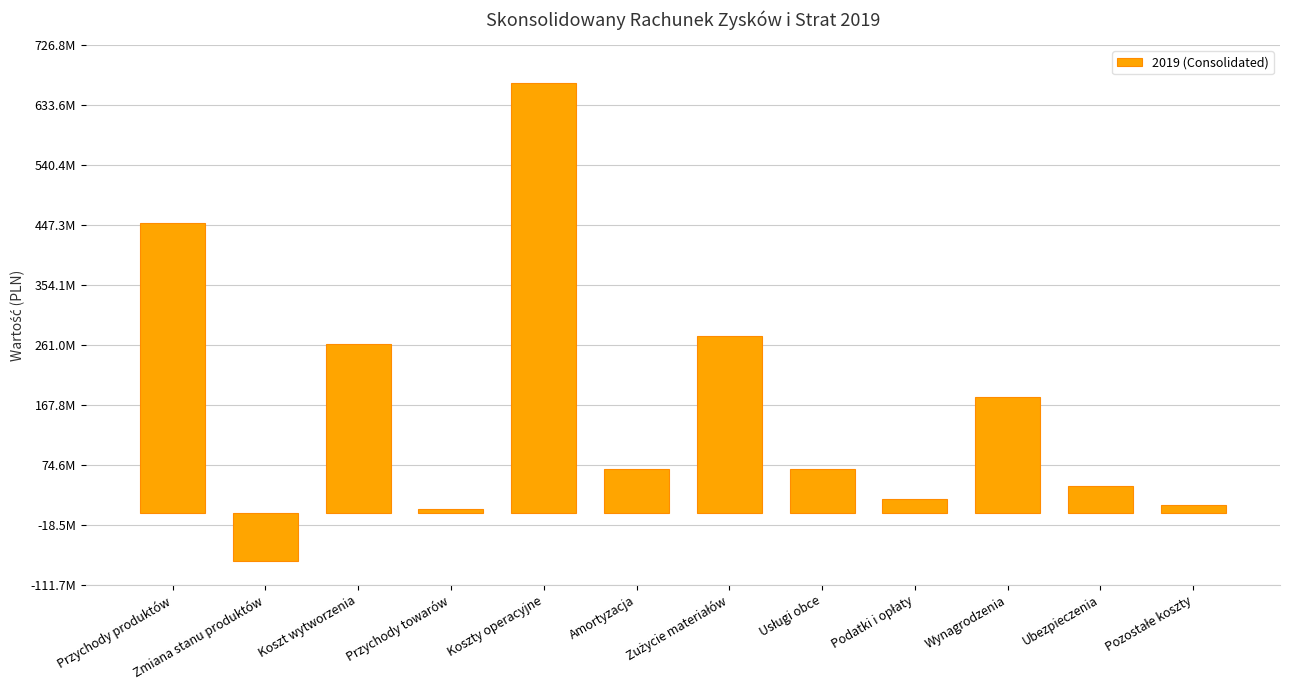

Are the bars grouped side by side (vs. stacked)?

No